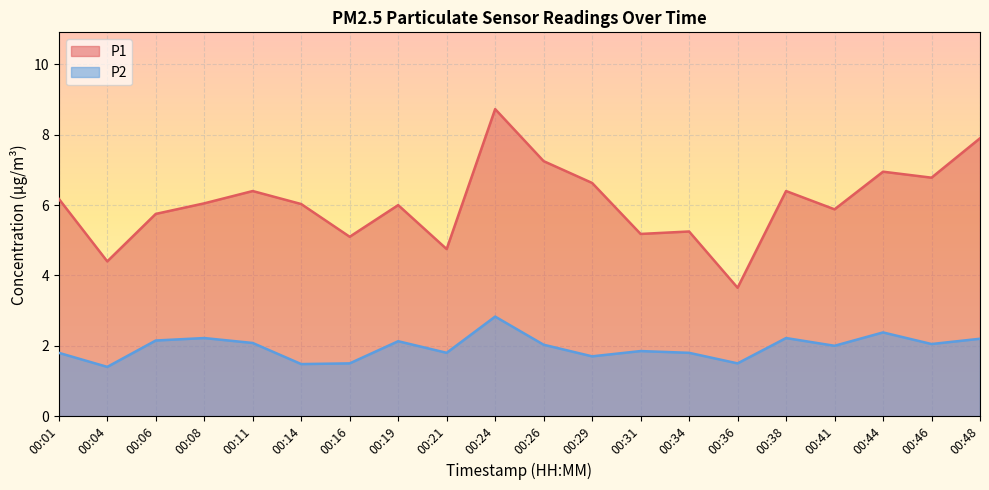

Where is the first local minimum for P1?

00:04